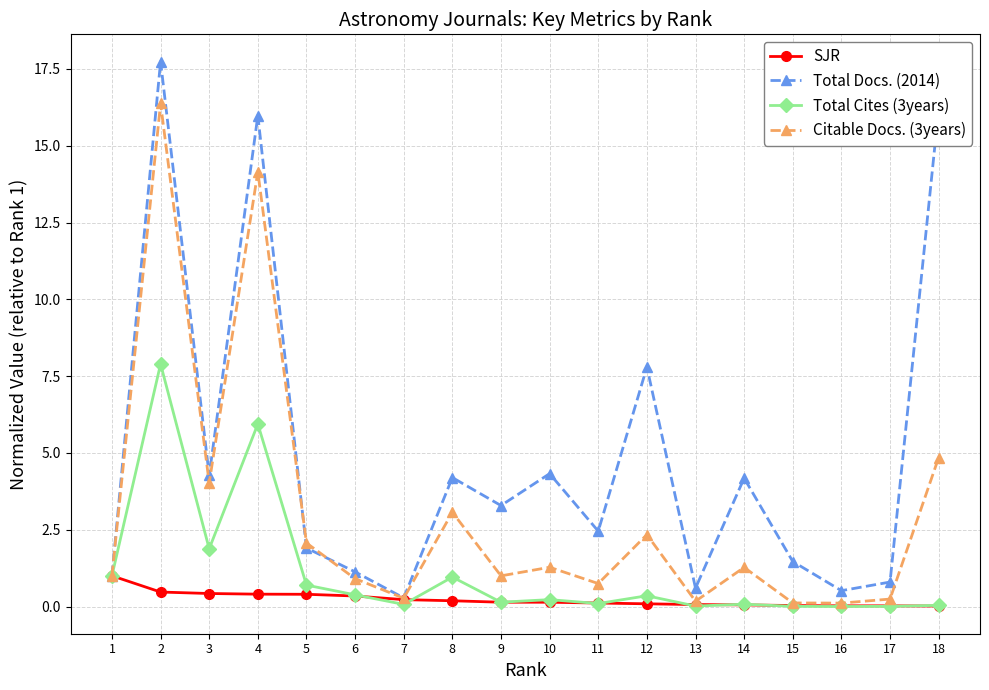

List the series in order of their peak value, lowest first.

SJR, Total Cites (3years), Citable Docs. (3years), Total Docs. (2014)